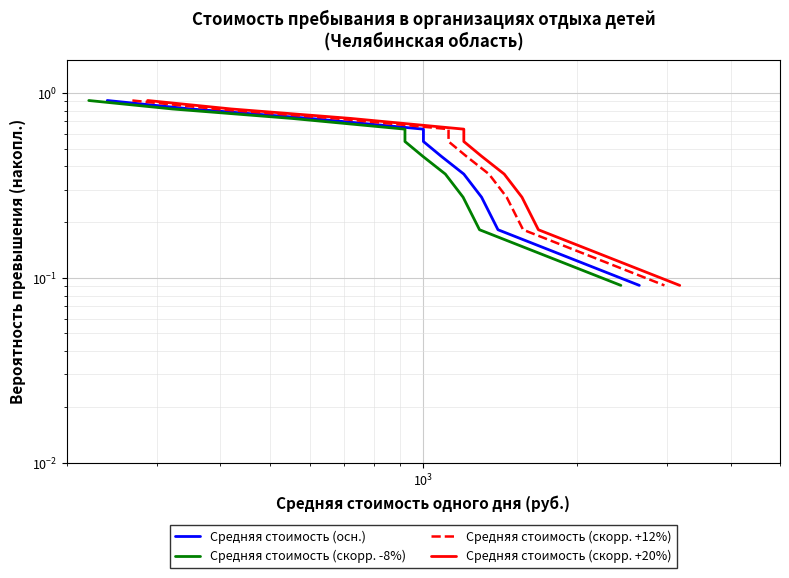

How many lines are shown in the chart?

4